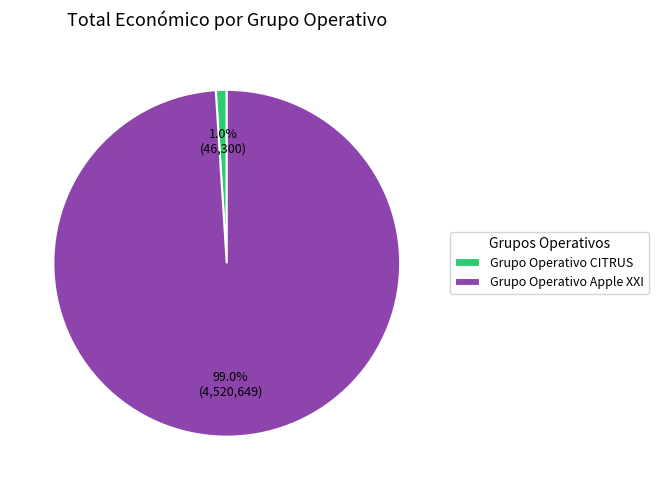

How many slices are in this pie chart?

2